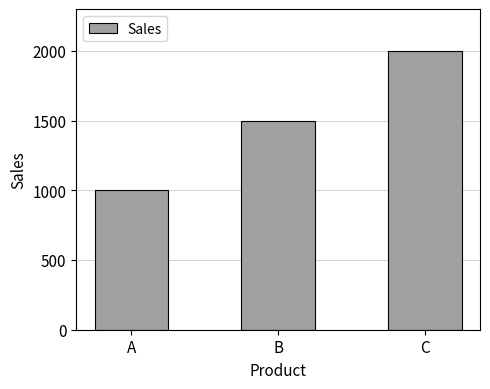

Is it true that the value at C is 2613?

False